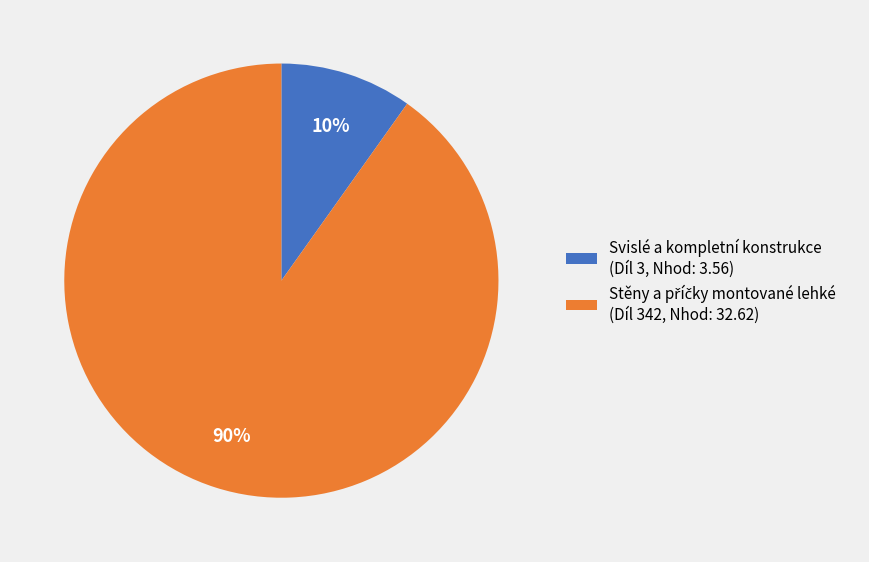

To the nearest percent, what is the average slice percentage?

50%